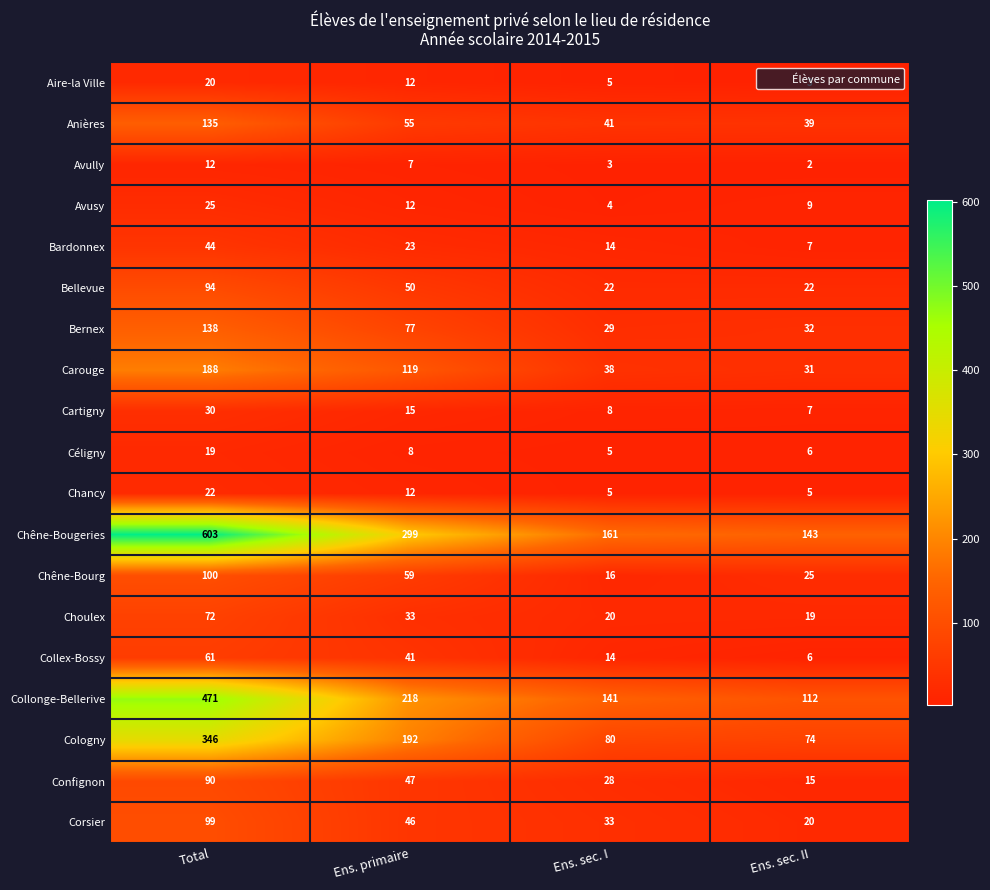

At which label is Chêne-Bougeries closest to 373?

Ens. primaire